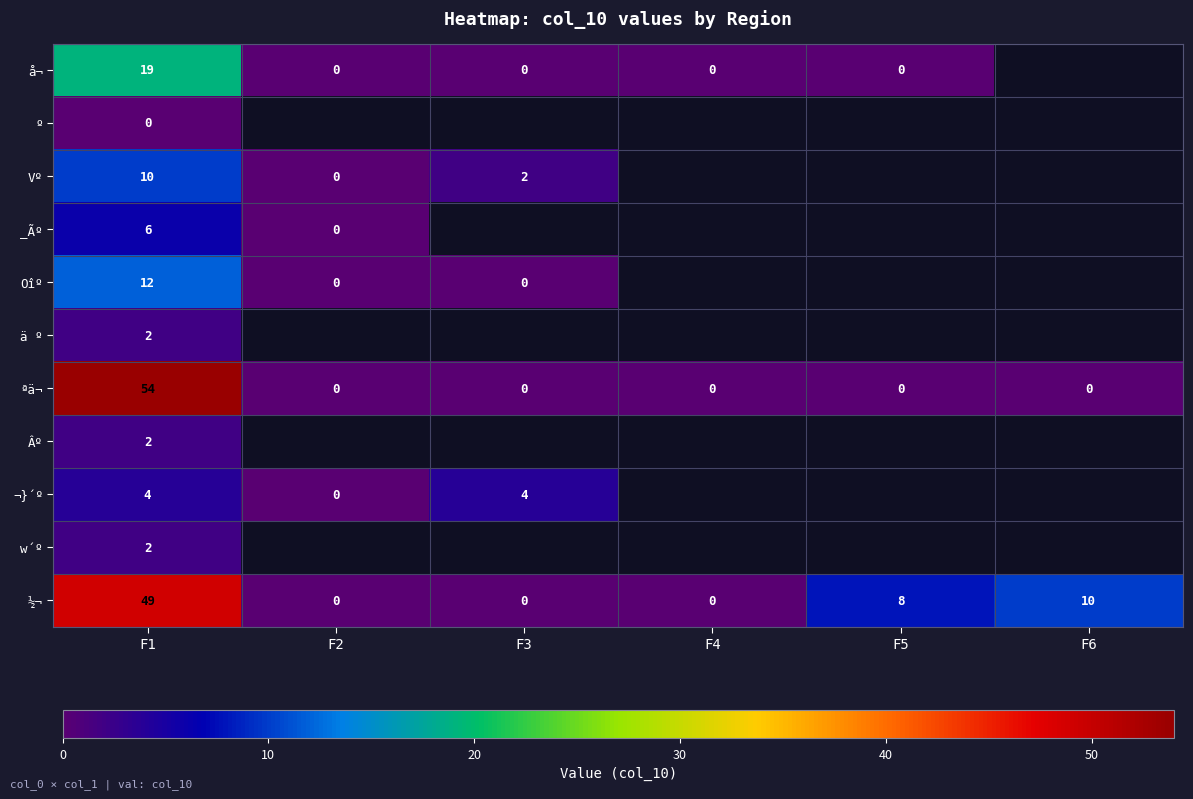

What is the difference between the maximum and minimum values in the ªä¬ series?

54